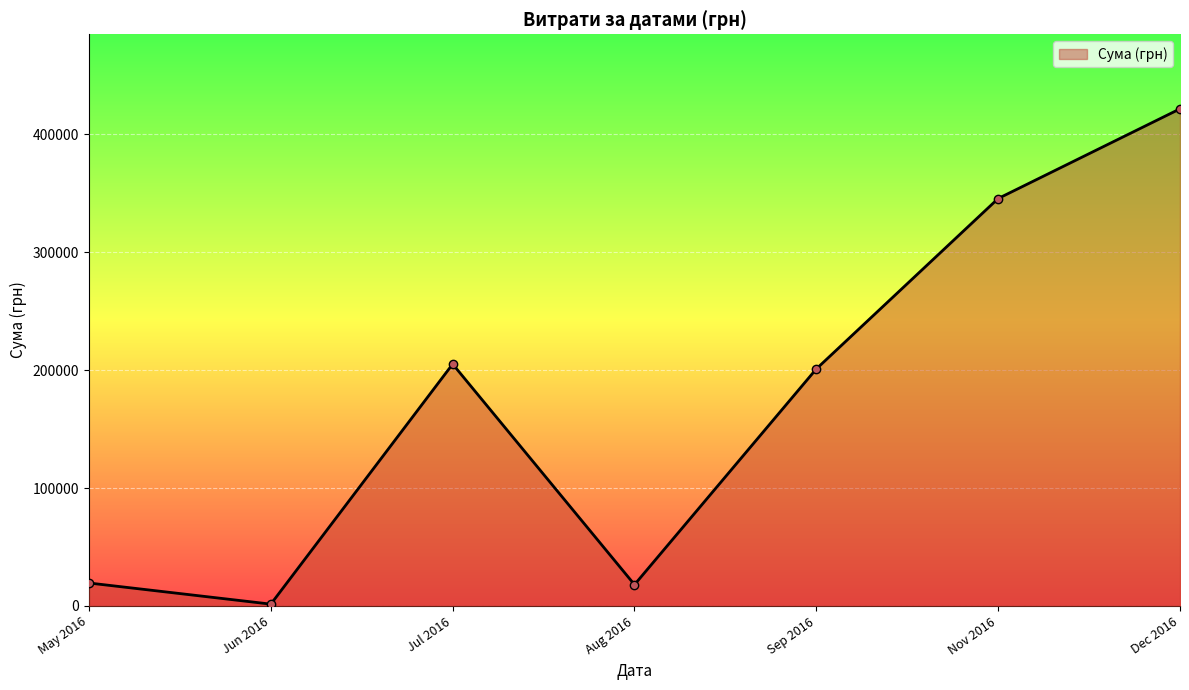

What is the difference between the maximum and minimum values?

420272.3